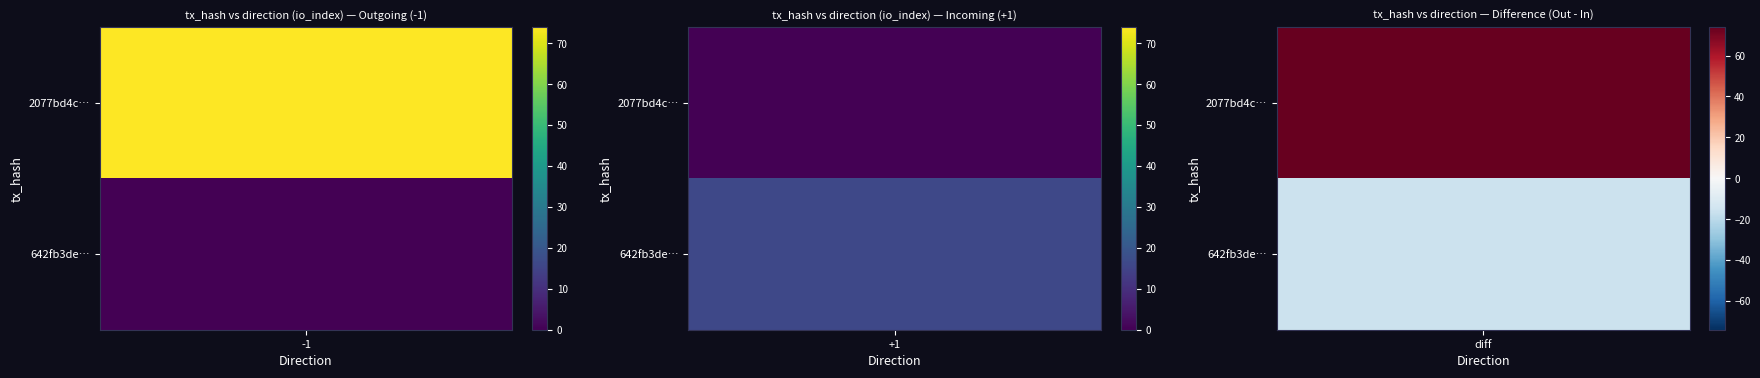

What is the sum of the 2077bd4c97380d887a091dc2537eb9533e44350 values at io_index and direction?

73